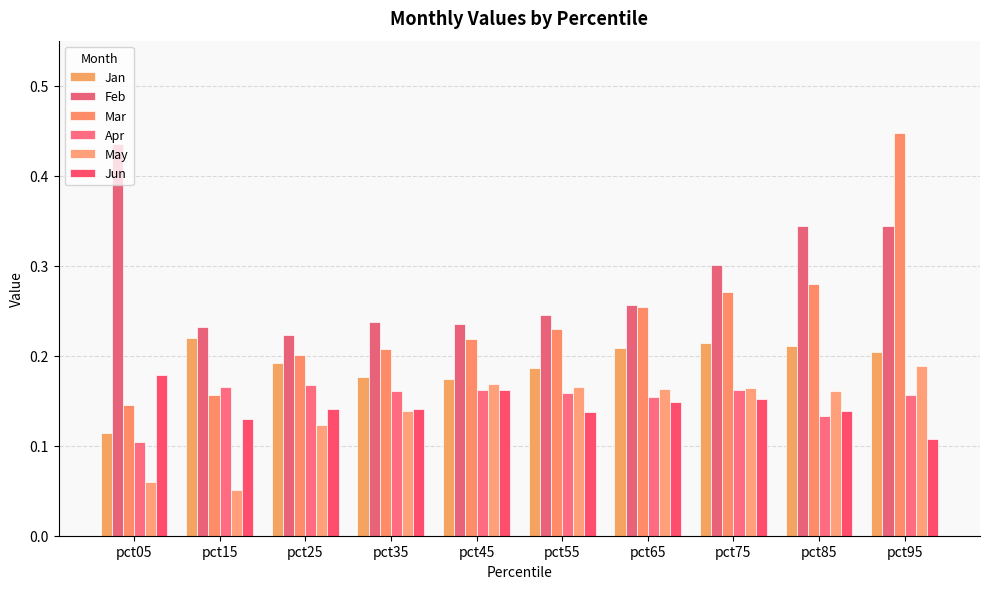

What is the value of the Apr bar at the 2nd from the left?

0.2